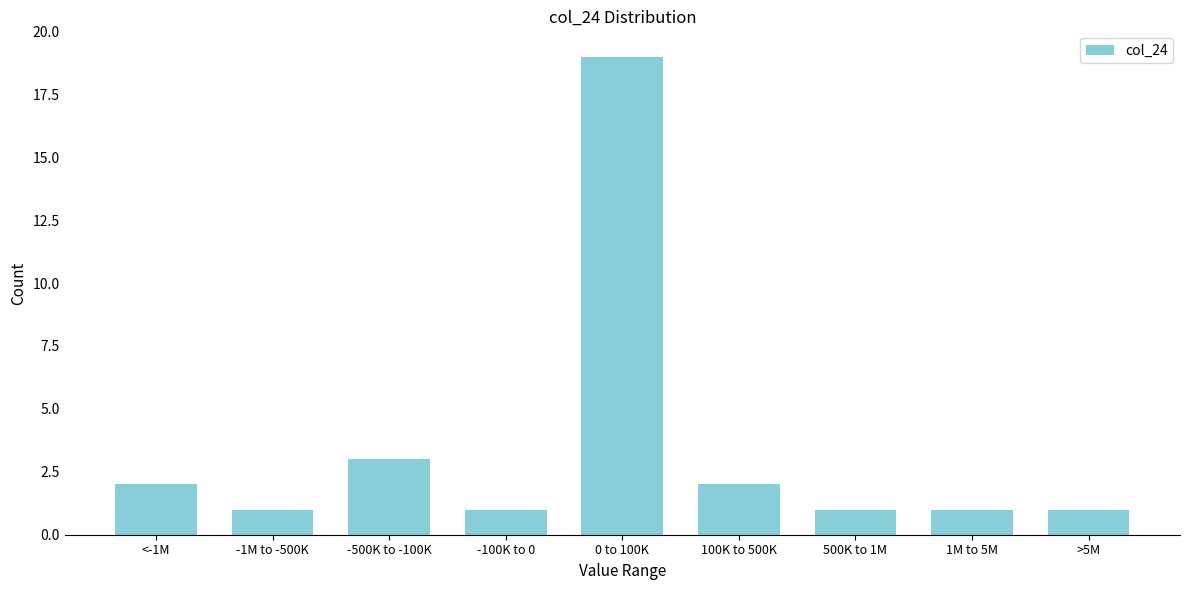

Reading left to right, extract all data points from this chart.

<-1M=2	-1M to -500K=1	-500K to -100K=3	-100K to 0=1	0 to 100K=19	100K to 500K=2	500K to 1M=1	1M to 5M=1	>5M=1